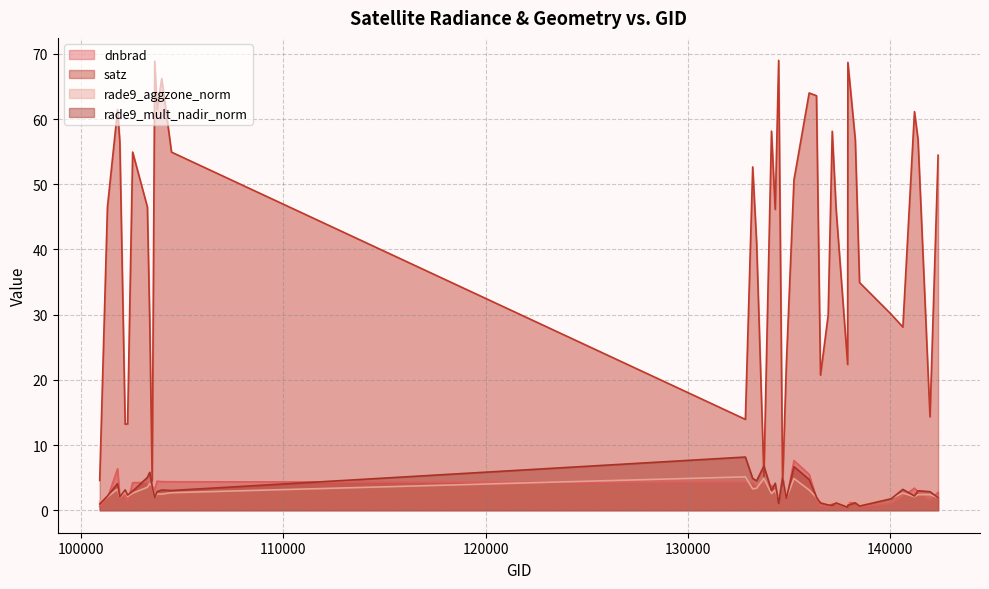

At which category does dnbrad reach its first local valley?

101917